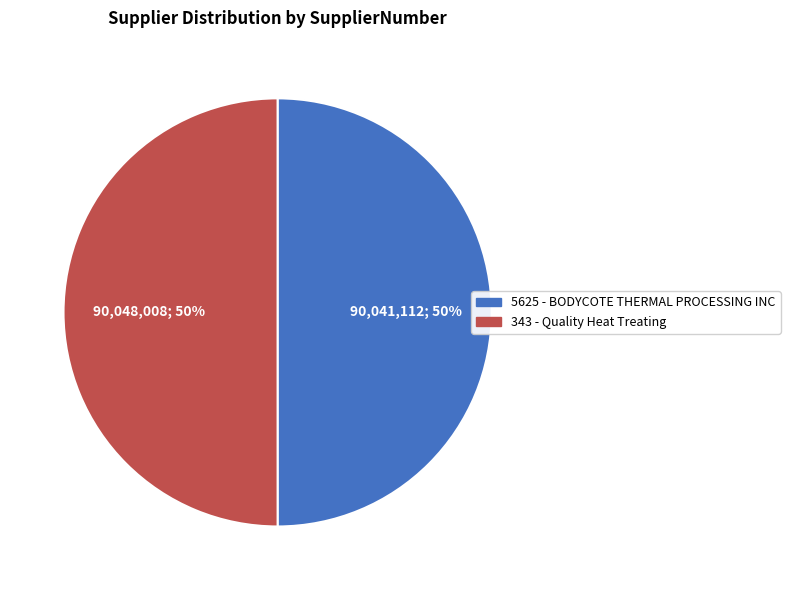

Is it true that 5625 is 50% of the pie?

True